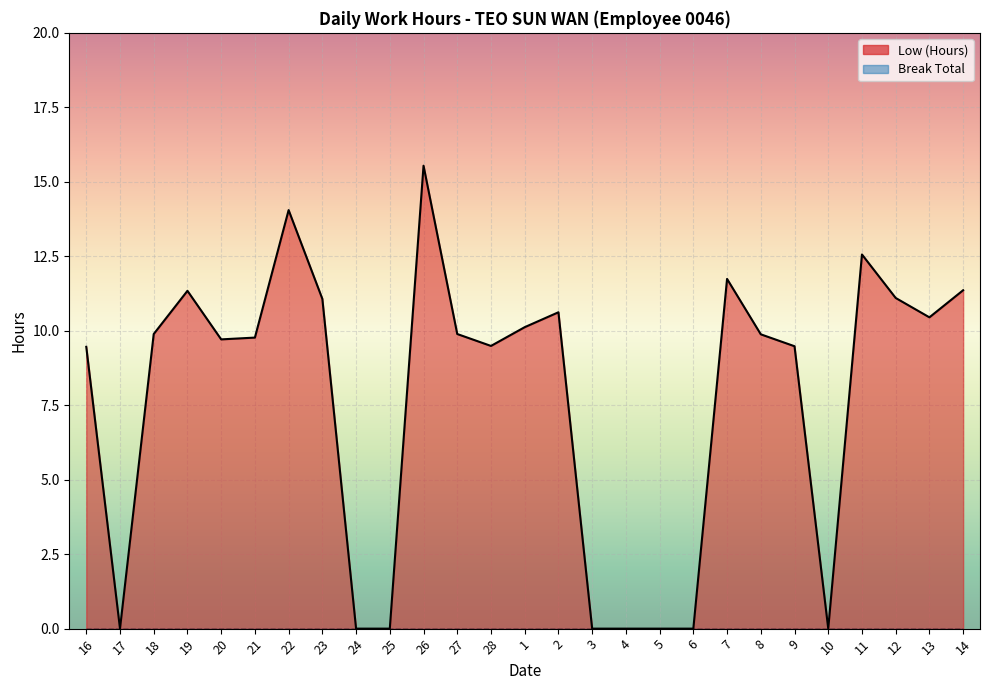

Count the number of values greater than 9.

19